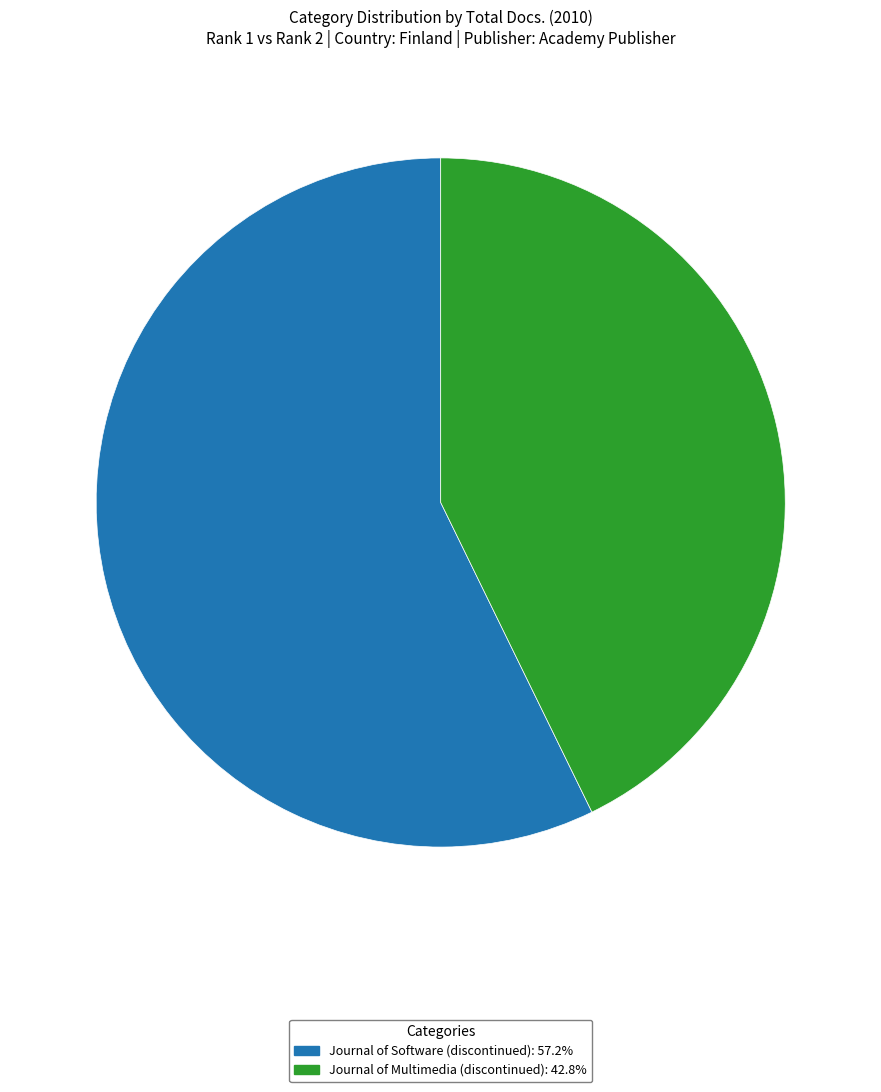

Which category has the biggest portion of the pie?

Journal of Software (discontinued)